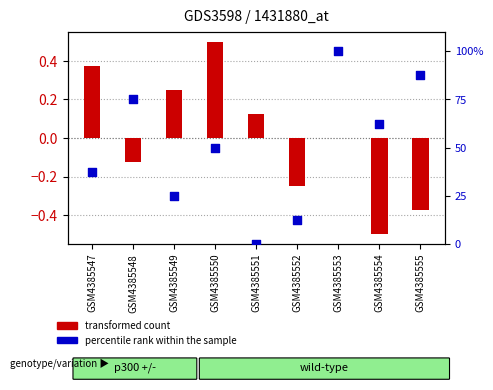

At which category is the sum across all series the highest?

GSM4385553